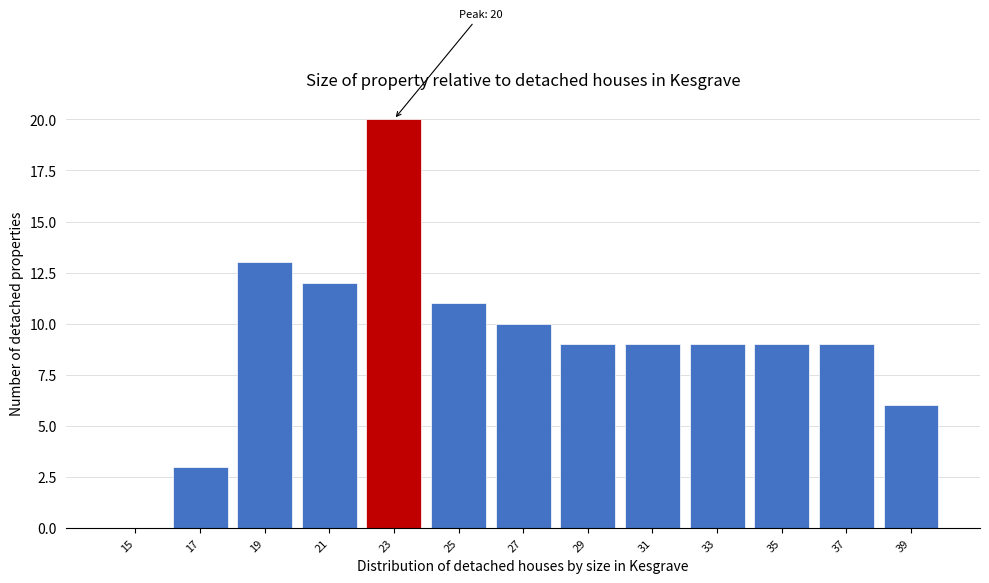

Reading right to left, transcribe all the data shown in this chart.

39=6	37=9	35=9	33=9	31=9	29=9	27=10	25=11	23=20	21=12	19=13	17=3	15=0